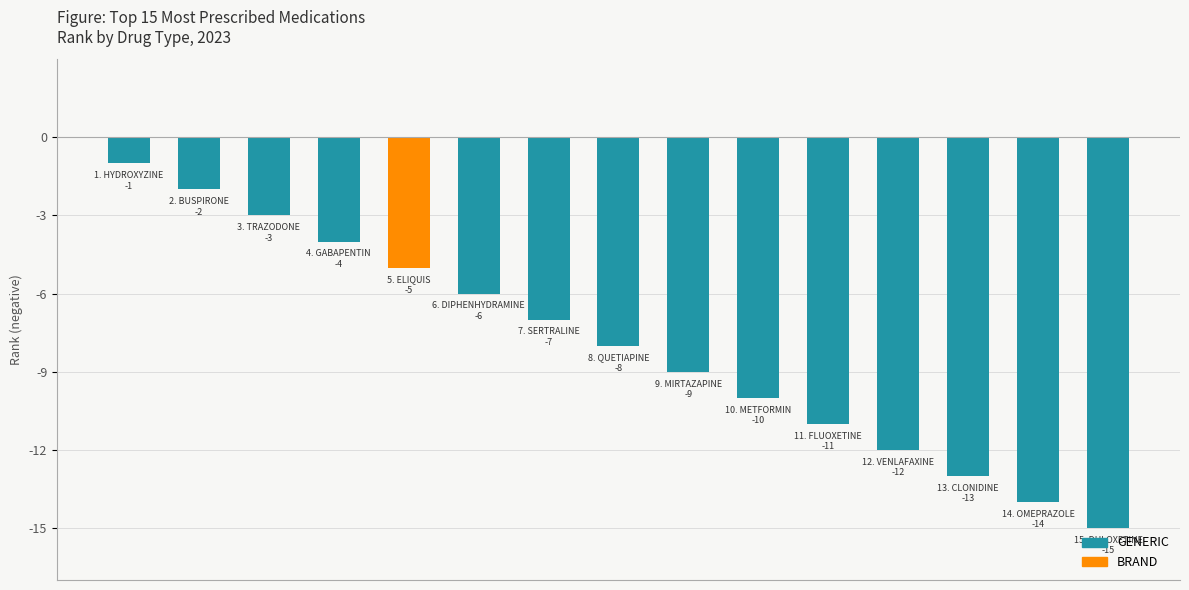

Reading left to right, what are all the values shown in this chart?

-1	-2	-3	-4	-5	-6	-7	-8	-9	-10	-11	-12	-13	-14	-15